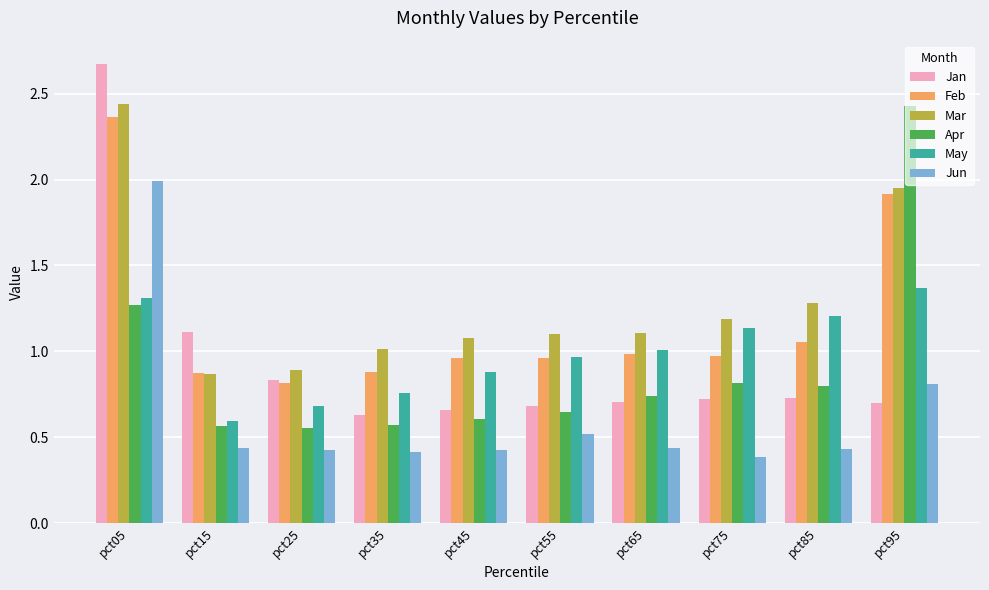

What is the sum of all May values?

9.9